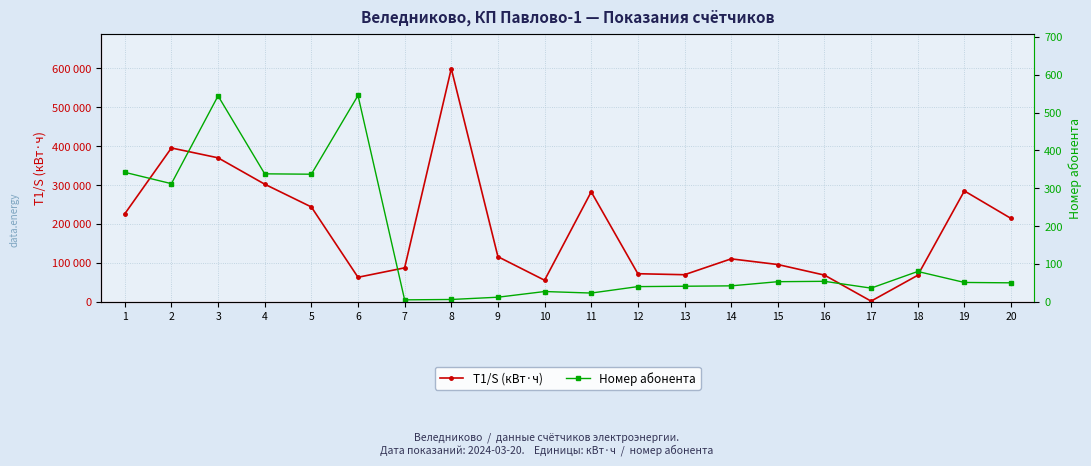

What is the sum of all Номер абонента values?

2938